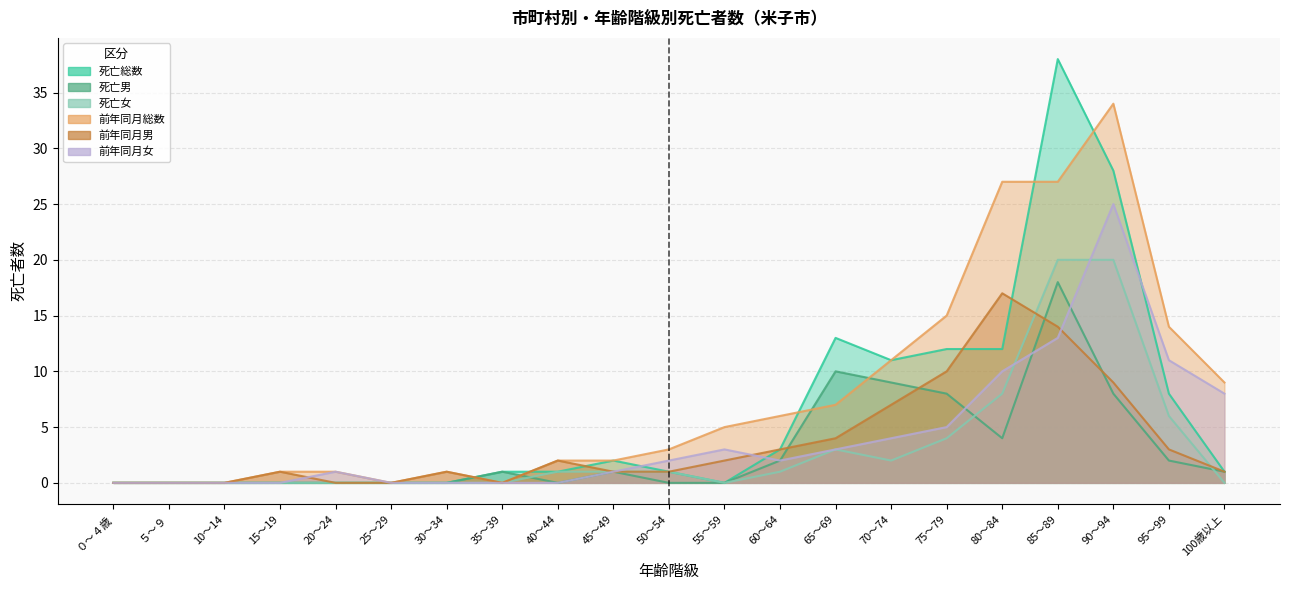

Reading left to right, extract all data points from this chart.

死亡総数(col_16): 0	0	0	0	0	0	0	1	1	2	1	0	3	13	11	12	12	38	28	8	1
死亡男(col_17): 0	0	0	0	0	0	0	1	0	1	0	0	2	10	9	8	4	18	8	2	1
死亡女(col_18): 0	0	0	0	0	0	0	0	1	1	1	0	1	3	2	4	8	20	20	6	0
前年同月総数(col_33): 0	0	0	1	1	0	1	0	2	2	3	5	6	7	11	15	27	27	34	14	9
前年同月男(col_34): 0	0	0	1	0	0	1	0	2	1	1	2	3	4	7	10	17	14	9	3	1
前年同月女(col_35): 0	0	0	0	1	0	0	0	0	1	2	3	2	3	4	5	10	13	25	11	8